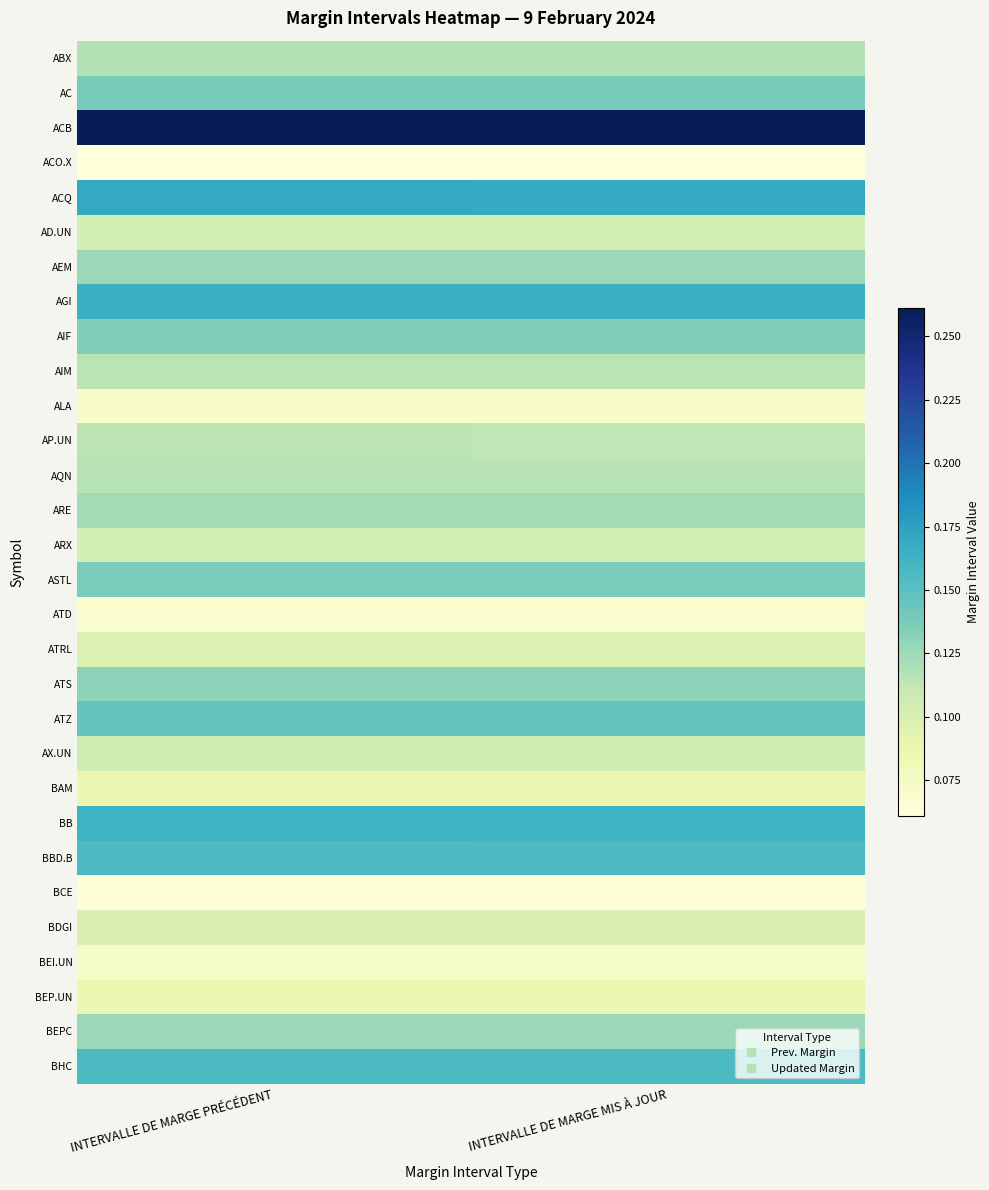

Rank the series by their maximum value, from lowest to highest.

ACO.X, BCE, ATD, ALA, BEI.UN, BAM, BEP.UN, ATRL, BDGI, AD.UN, ARX, AX.UN, AP.UN, AIM, AQN, ABX, ARE, BEPC, AEM, ATS, AIF, ASTL, AC, ATZ, BHC, BBD.B, BB, AGI, ACQ, ACB